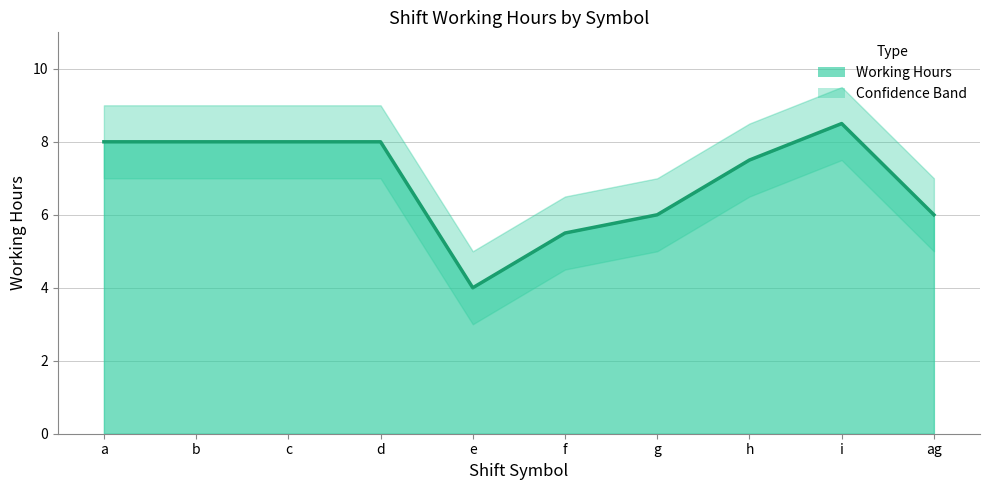

What is the spread (max minus min) of values at i?

2.0